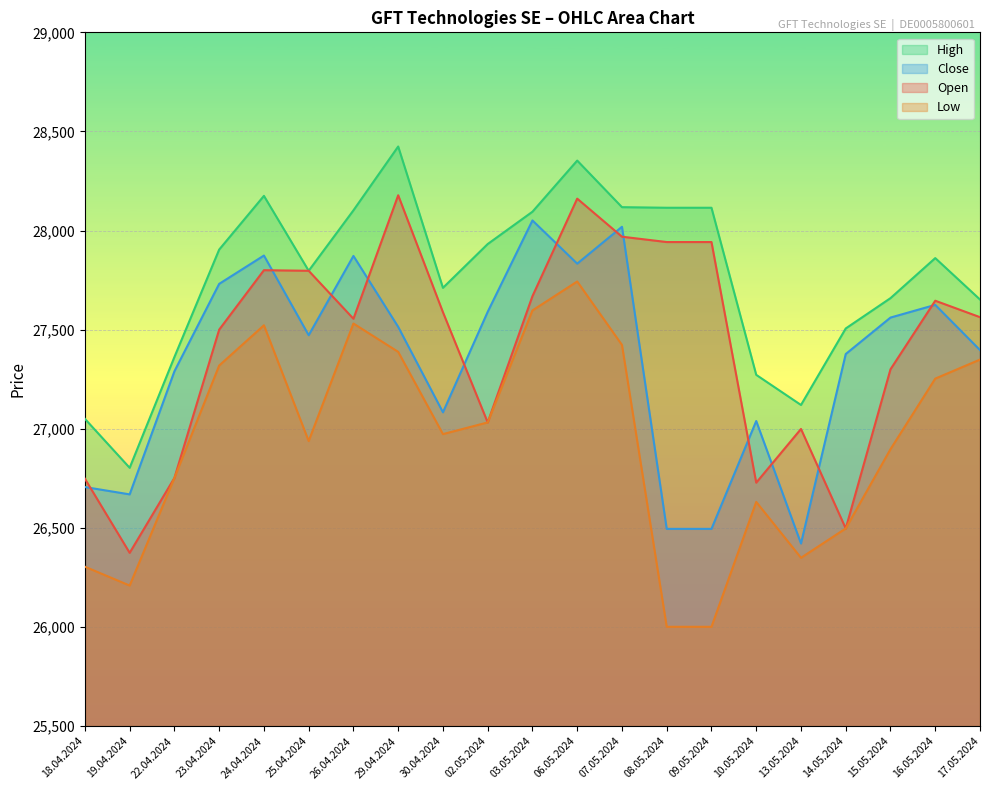

The Open series shows 41089 at 02.05.2024. True or false?

False